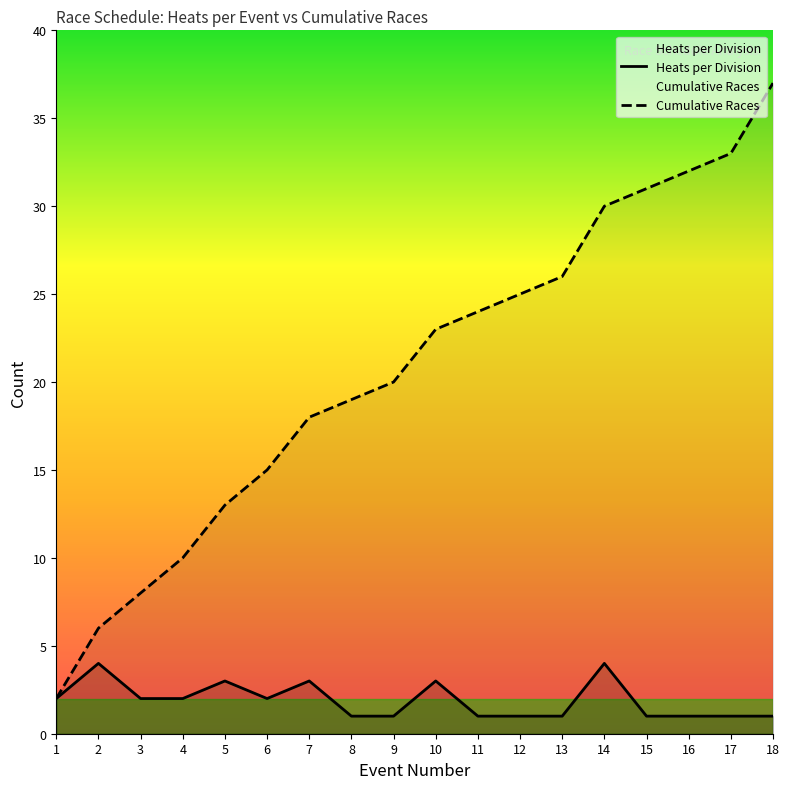

True or false: Cumulative Races has more than 2 interior local peaks.

False